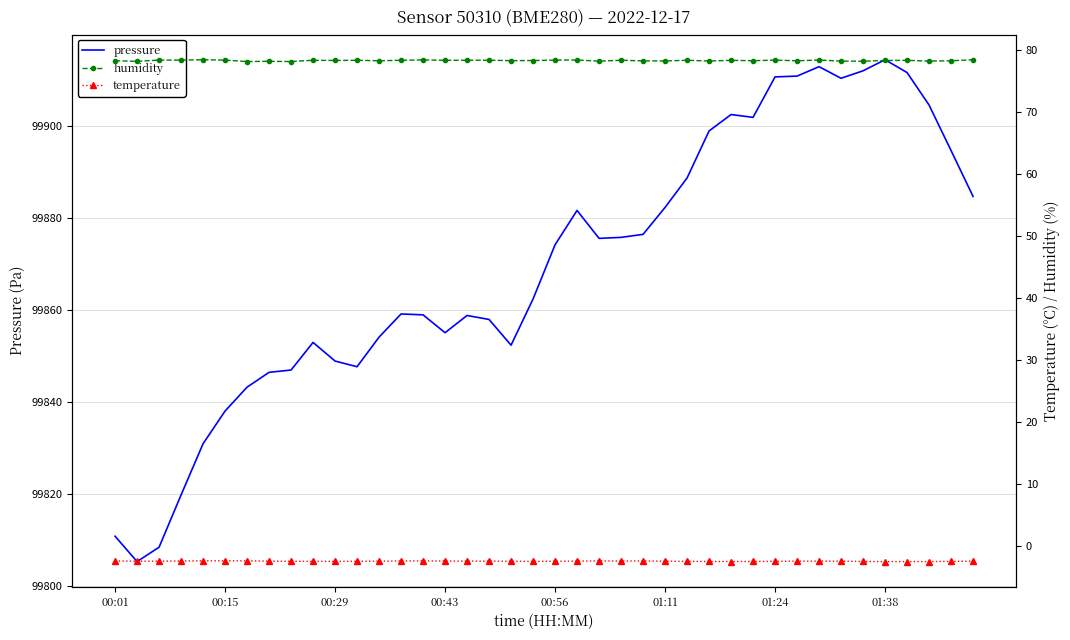

How many values in the pressure series are below 99874?

20